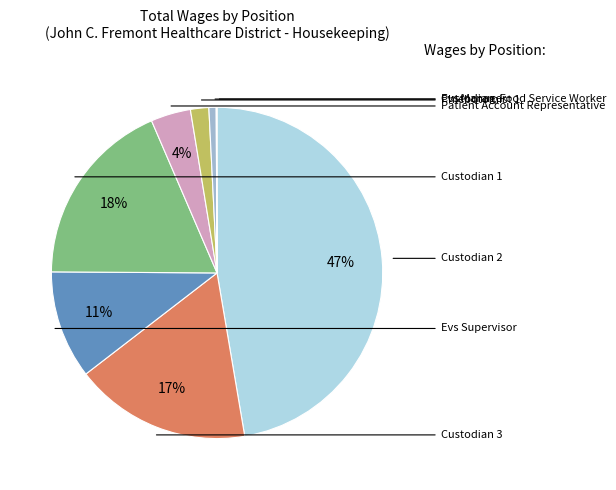

Is there a majority slice in this chart?

No